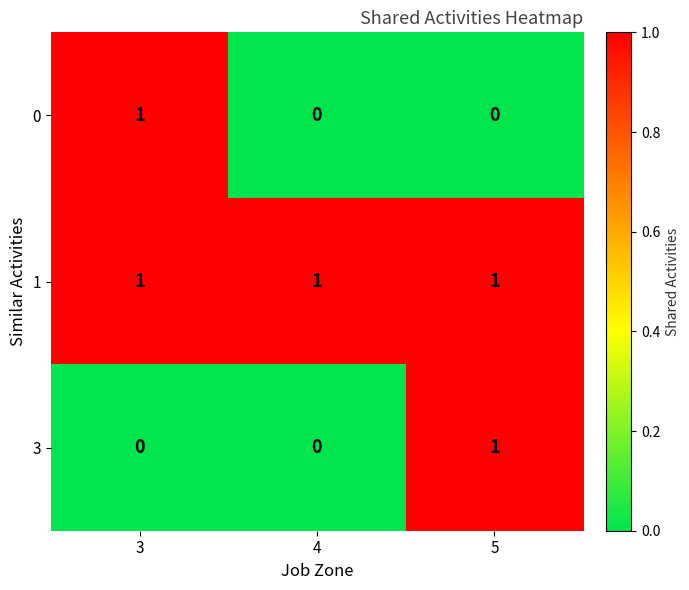

Which category has the highest value in the 0 series?

3